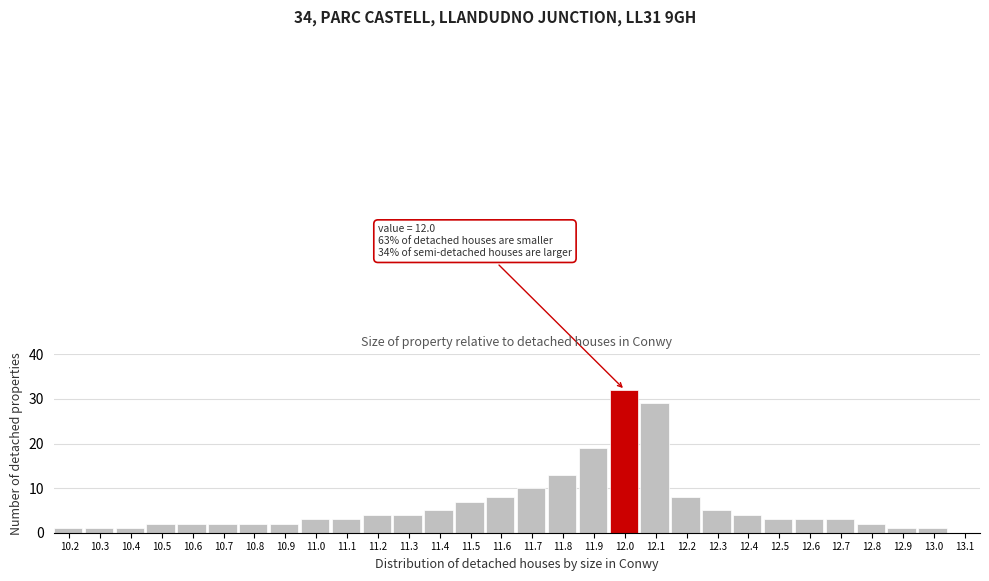

Over which range of the x-axis is the bar tallest?

11.95 to 12.05